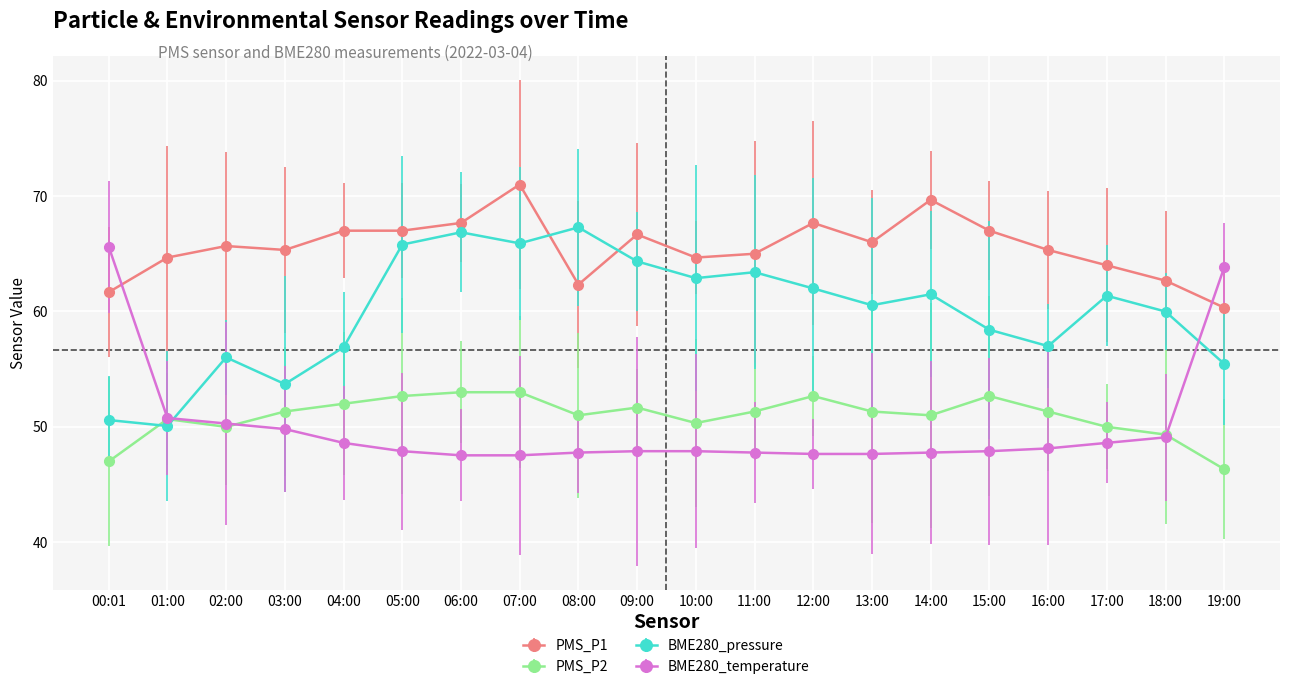

At 13:00, list the series in order from smallest to largest.

BME280_temperature, PMS_P2, BME280_pressure, PMS_P1